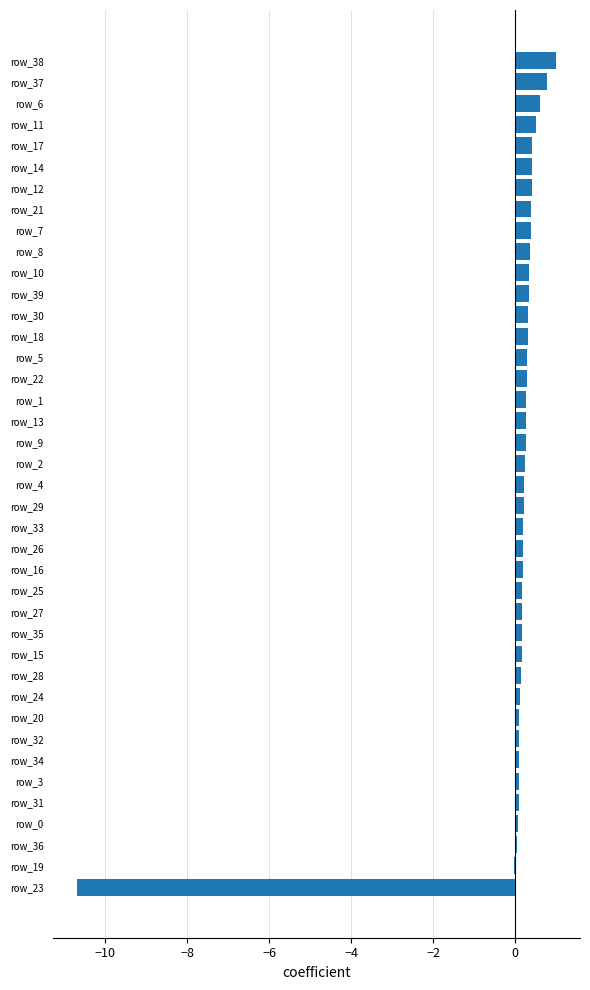

Count the number of categories in the chart.

40